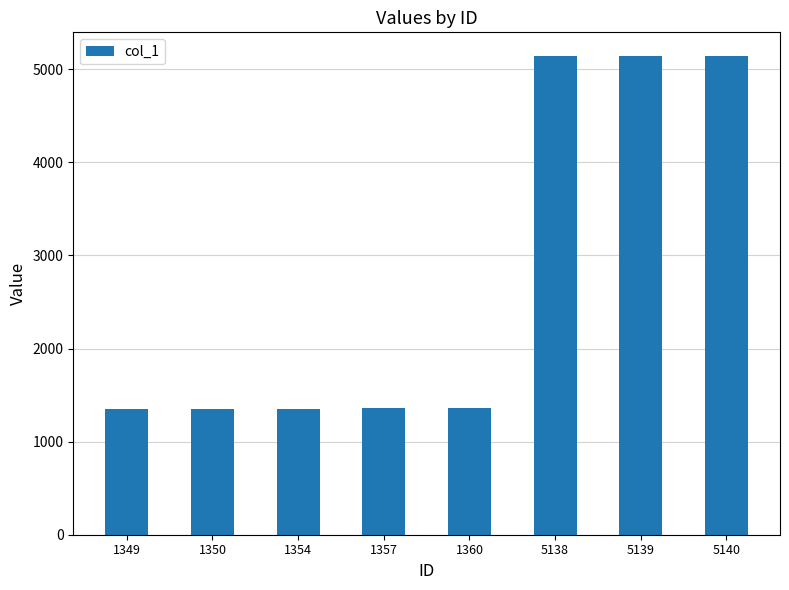

What is the average value?

2773